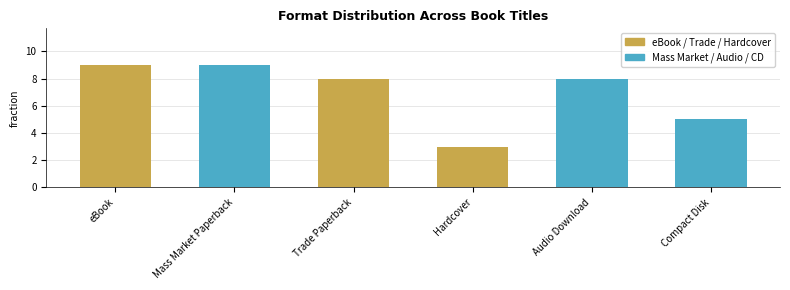

The value at Mass Market Paperback is 6. True or false?

False